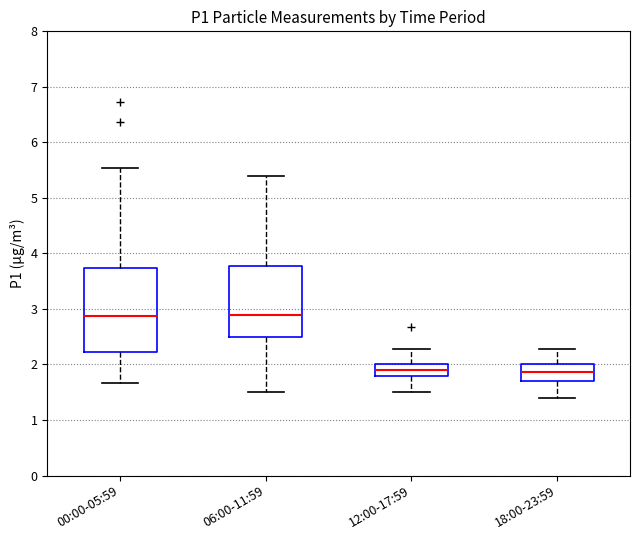

Which box is the tallest, from its lower edge to its upper edge?

00:00-05:59